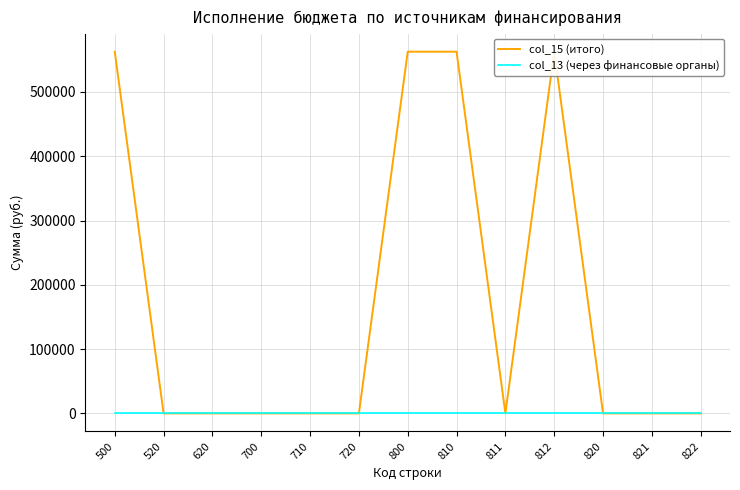

Which series has the largest total across all categories?

col_15 (итого)